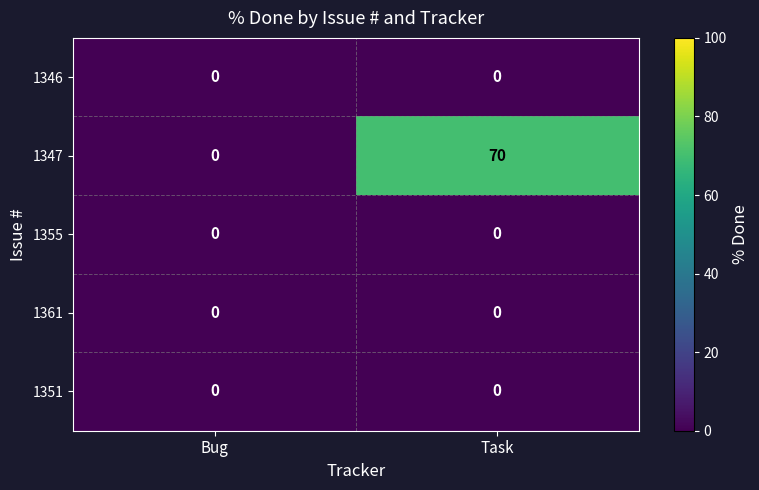

The value of 1351 at Task is 0. True or false?

True